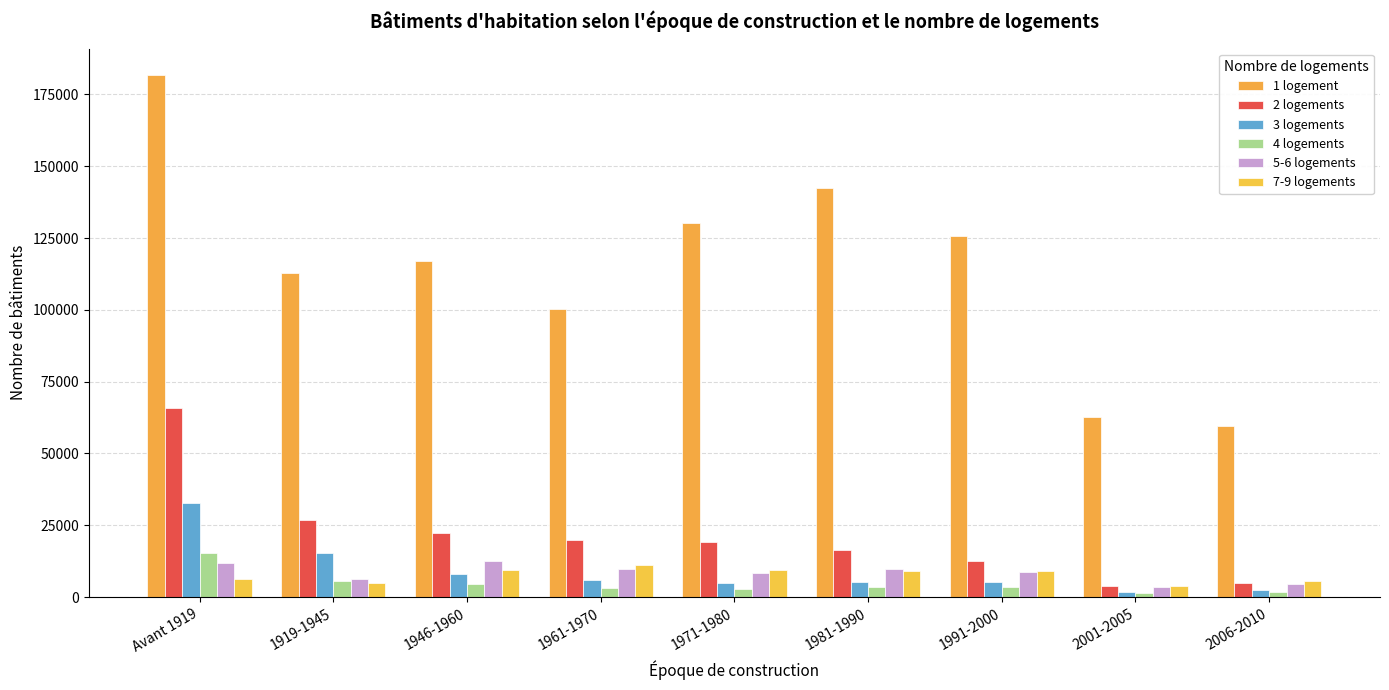

What is the value of the 2 logements bar at the 1st from the left?

65913